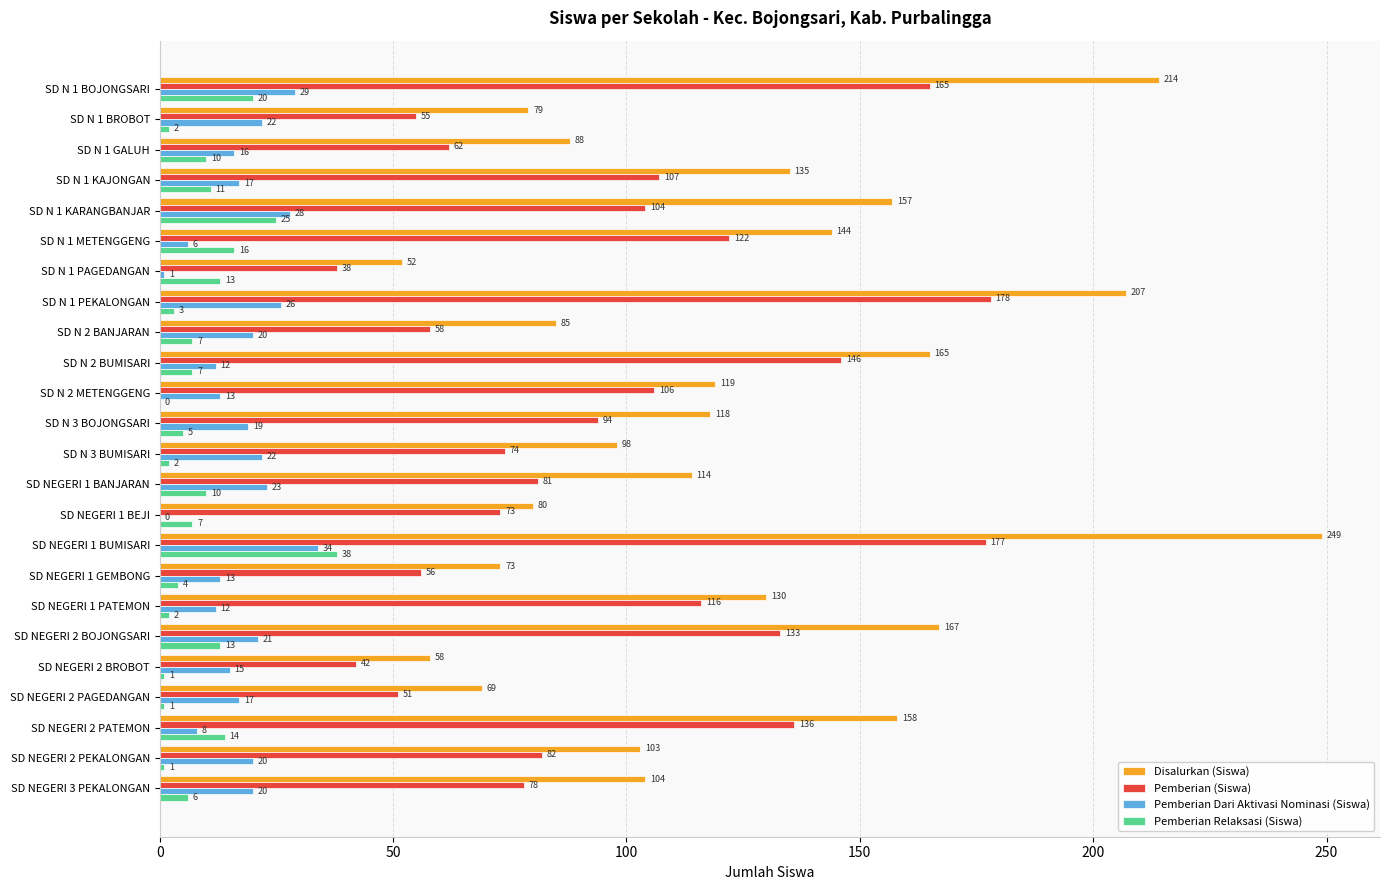

True or false: Disalurkan (Siswa) has a value of 118 at SD N 3 BOJONGSARI.

True